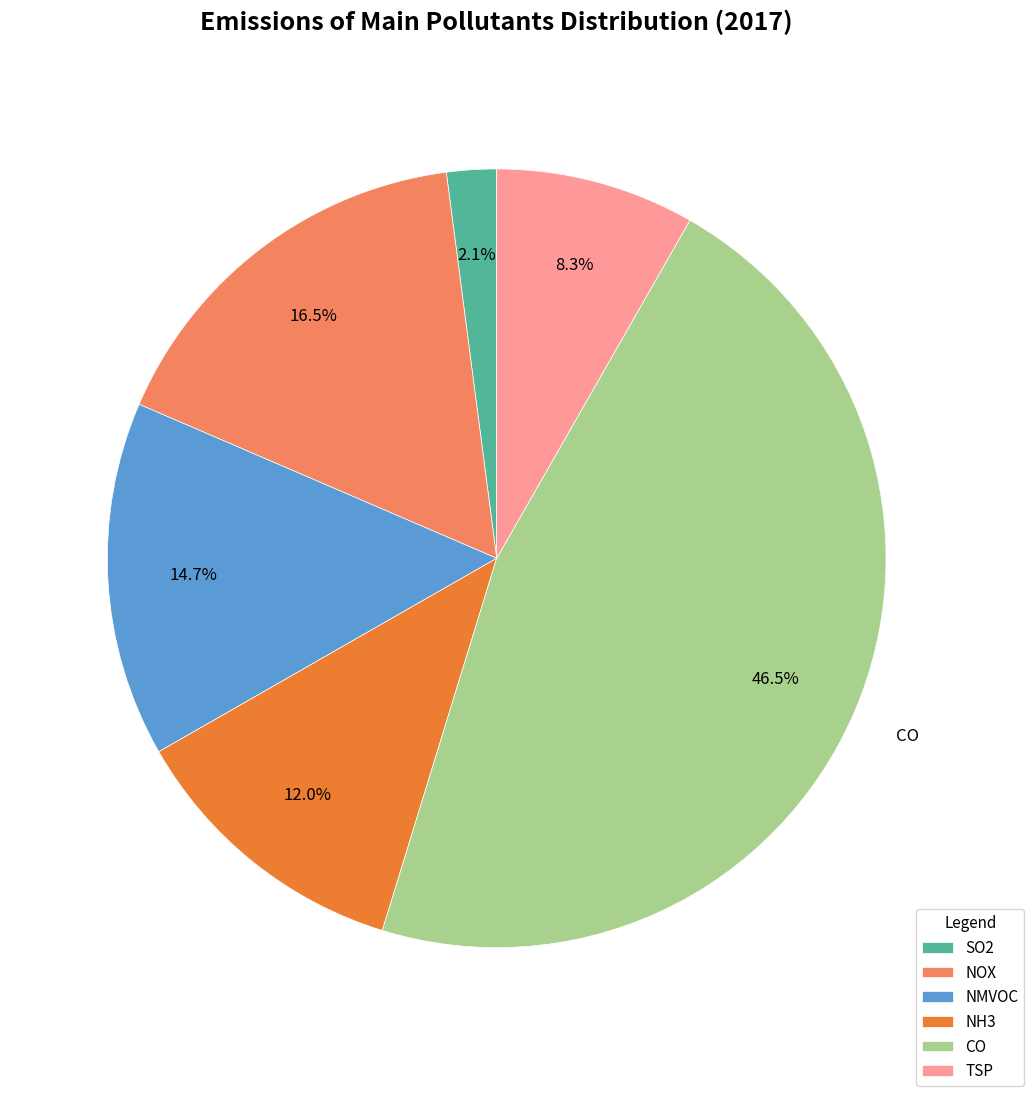

Rank the categories by value from highest to lowest.

CO, NOX, NMVOC, NH3, TSP, SO2